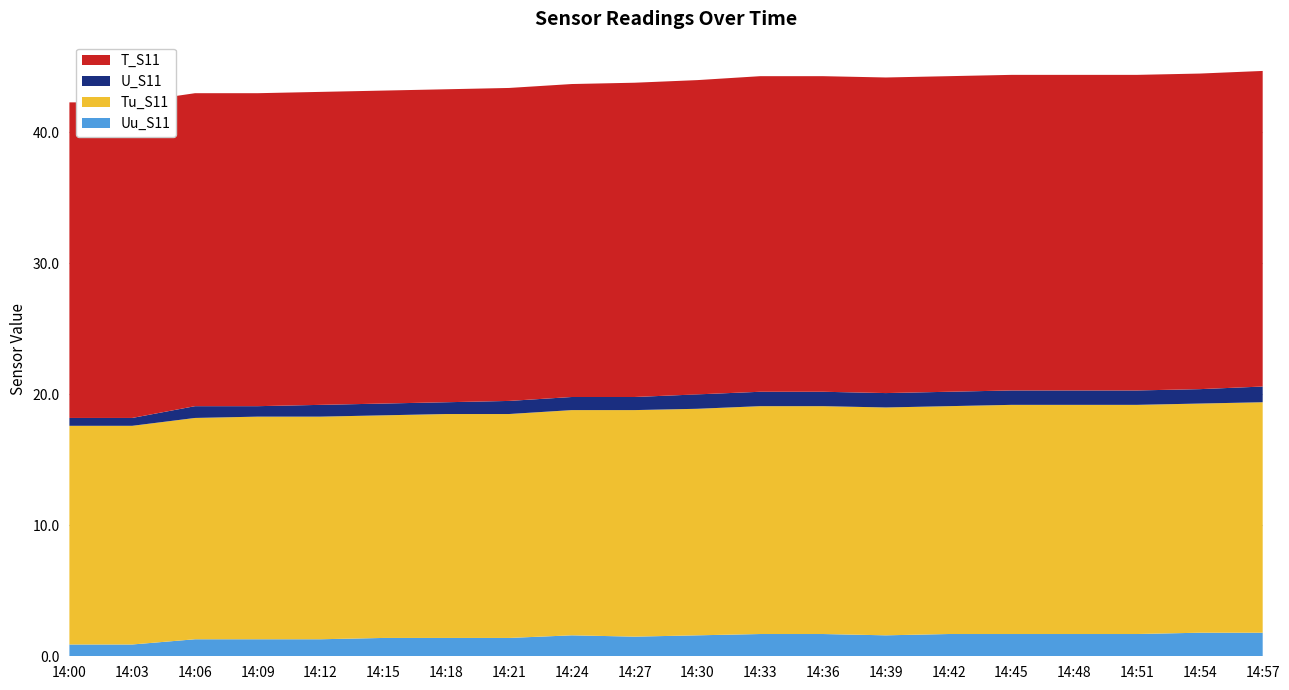

Reading left to right, extract all data points from this chart.

Uu_S11: 0.9	0.9	1.3	1.3	1.3	1.4	1.4	1.4	1.6	1.5	1.6	1.7	1.7	1.6	1.7	1.7	1.7	1.7	1.8	1.8
Tu_S11: 16.7	16.7	16.9	17.0	17.0	17.0	17.1	17.1	17.2	17.3	17.3	17.4	17.4	17.4	17.4	17.5	17.5	17.5	17.5	17.6
U_S11: 0.6	0.6	0.9	0.8	0.9	0.9	0.9	1.0	1.0	1.0	1.1	1.1	1.1	1.1	1.1	1.1	1.1	1.1	1.1	1.2
T_S11: 24.1	24.1	23.9	23.9	23.9	23.9	23.9	23.9	23.9	24.0	24.0	24.1	24.1	24.1	24.1	24.1	24.1	24.1	24.1	24.1